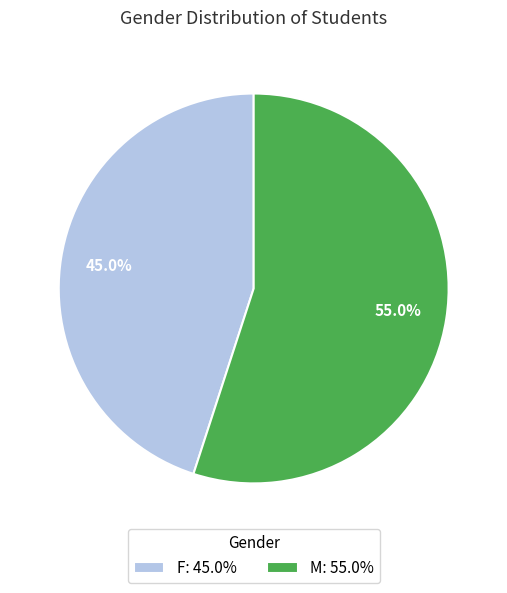

Does M: 55.0% account for over 50% of the chart?

Yes